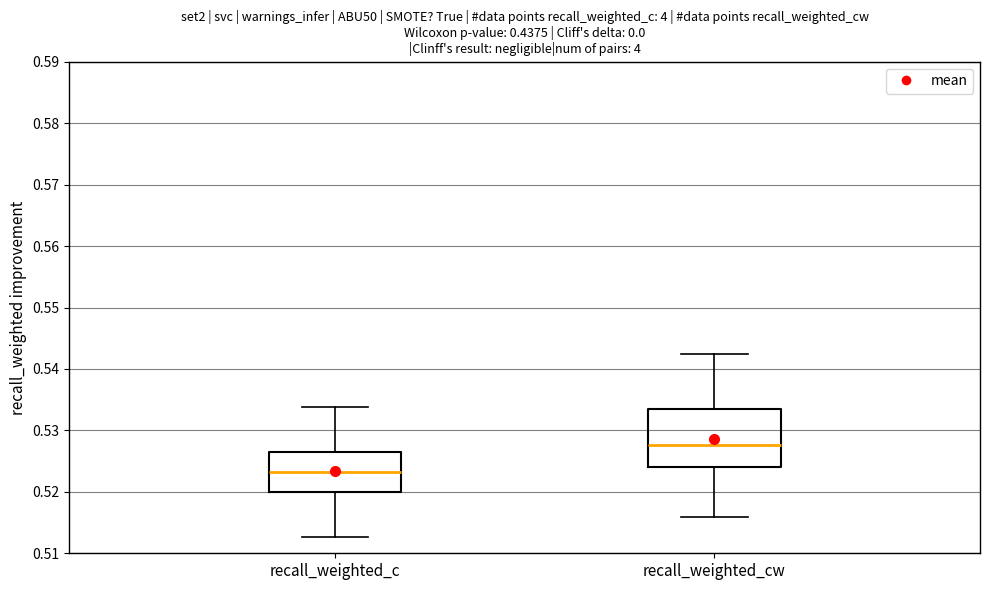

Which box's median line is the lowest?

recall_weighted_c